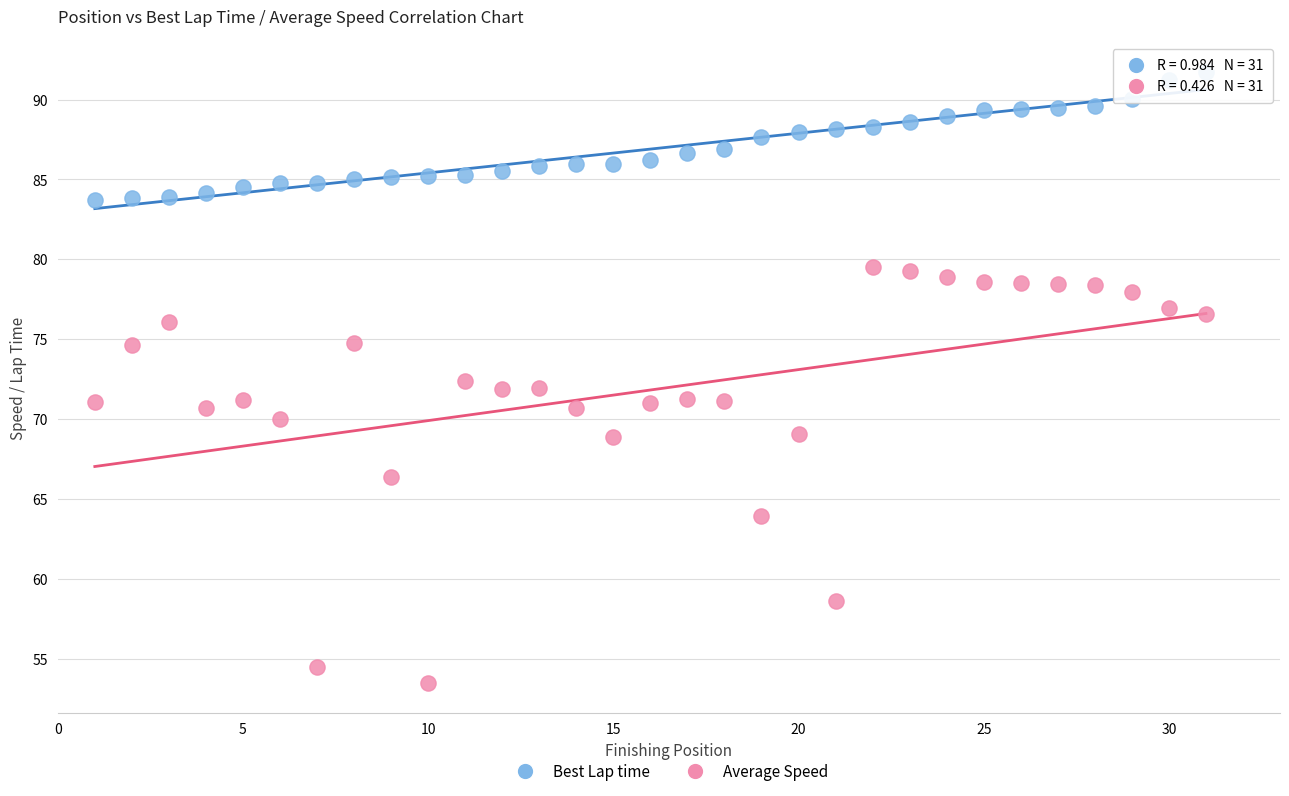

Which series reaches the minimum Y coordinate?

Average Speed